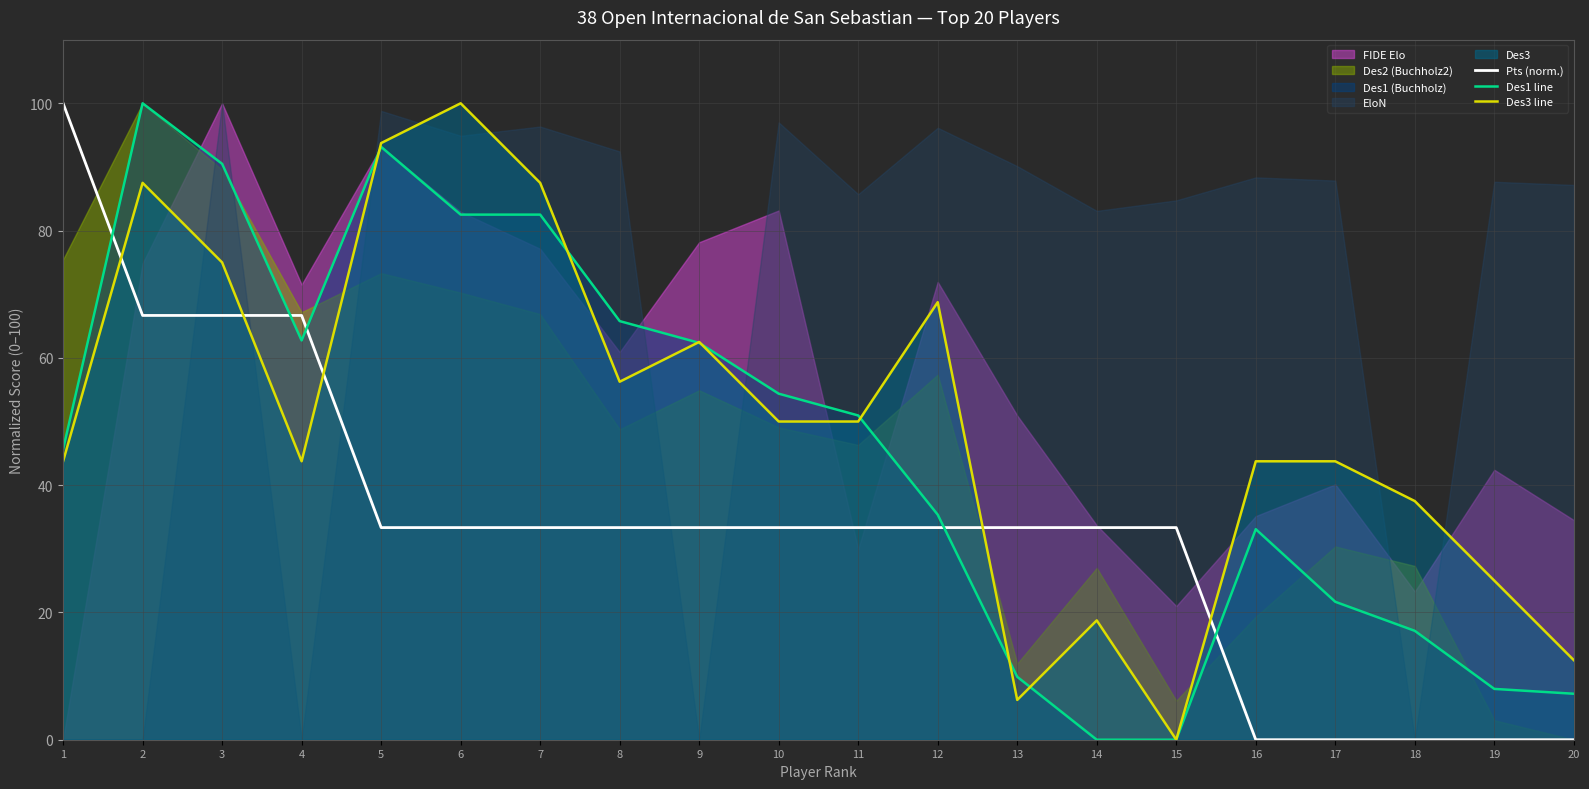

What is the highest value of the Des1 line series?

100.0